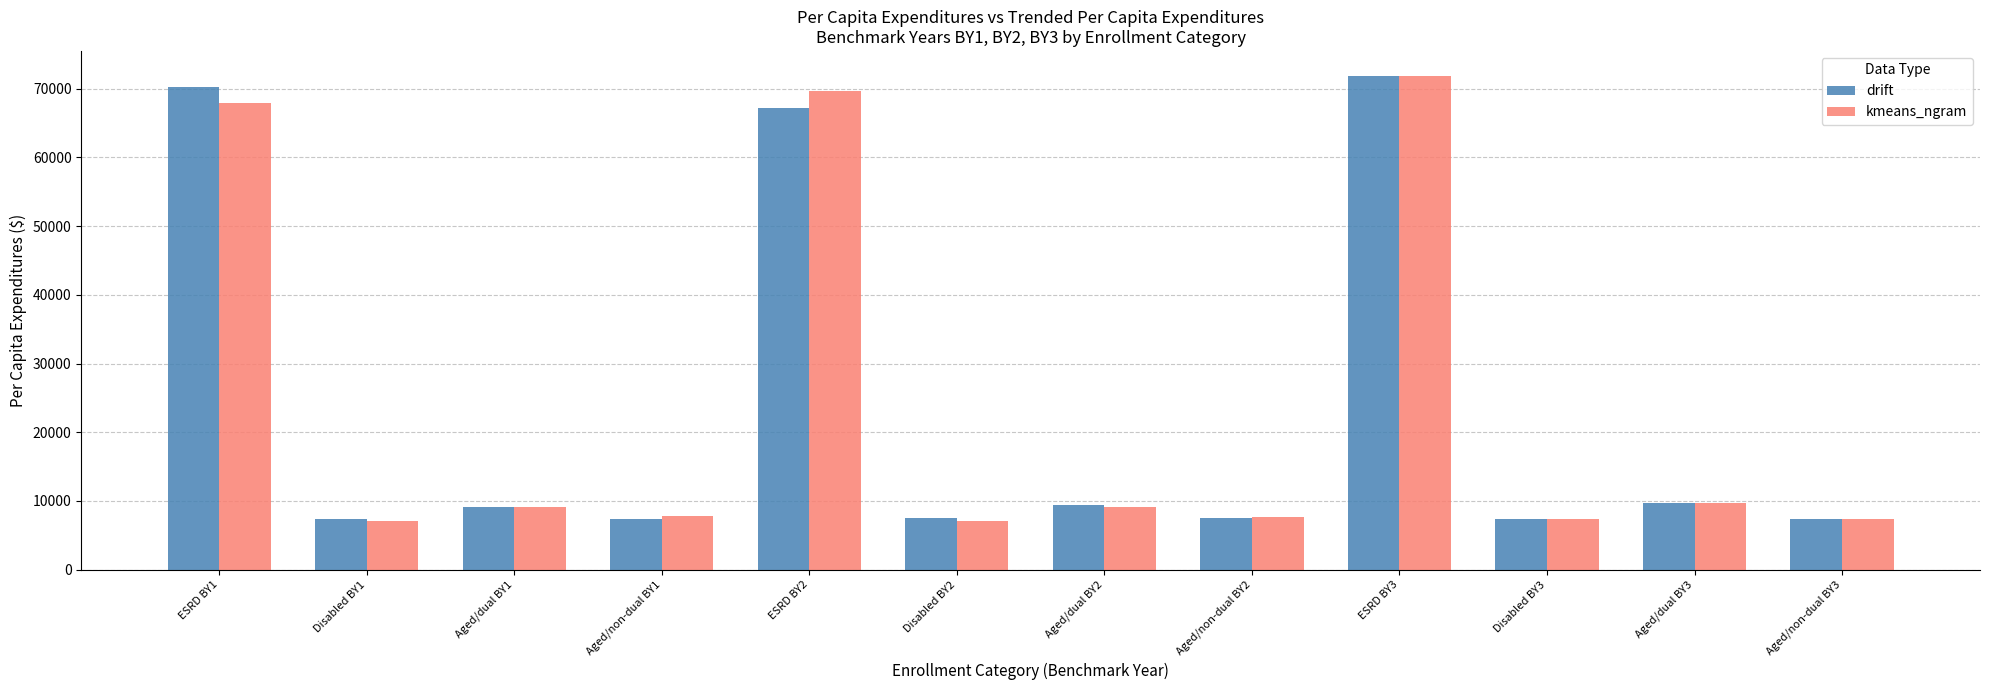

What is the minimum value shown in the chart?

7031.8